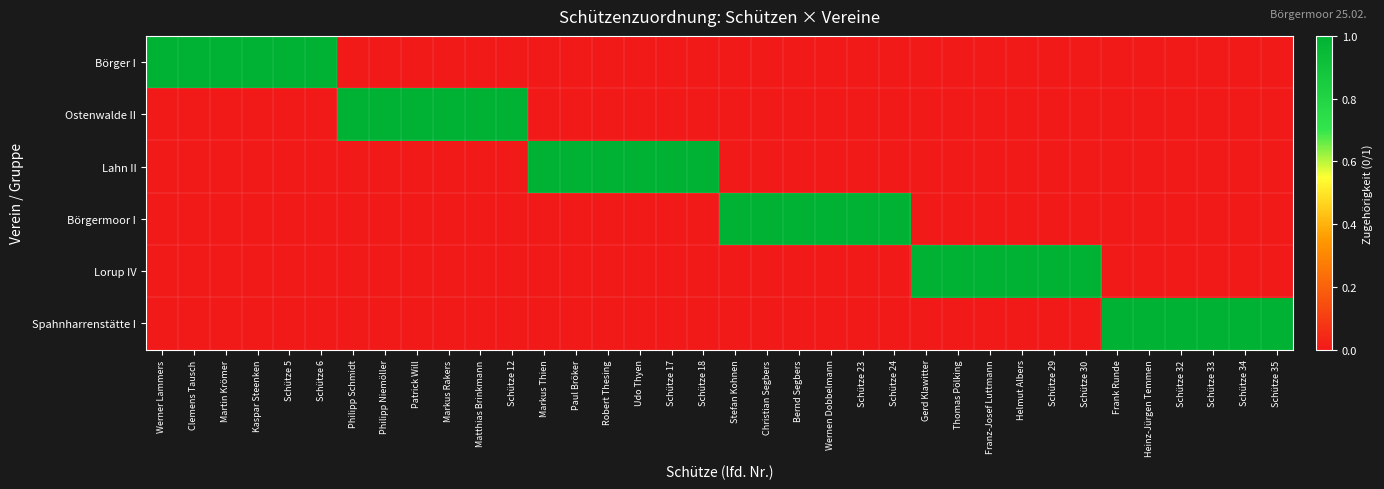

At which category is the sum across all series the highest?

Werner Lammers